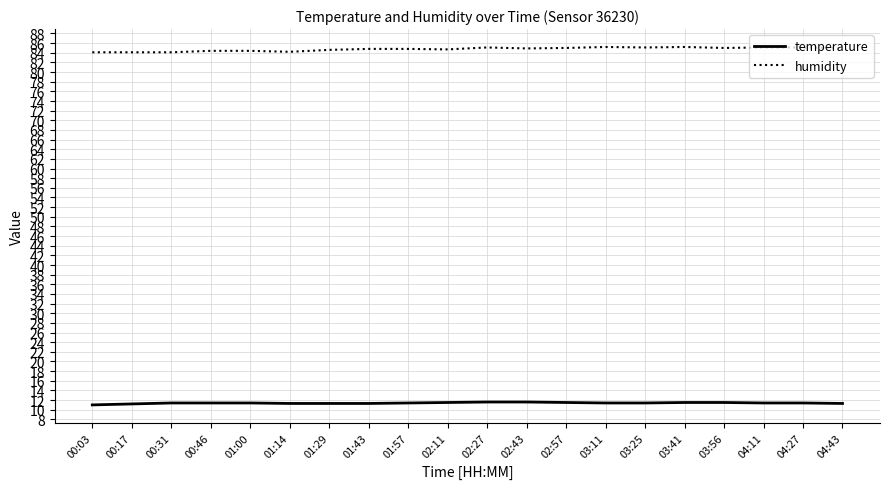

What position from the right is 01:43?

13